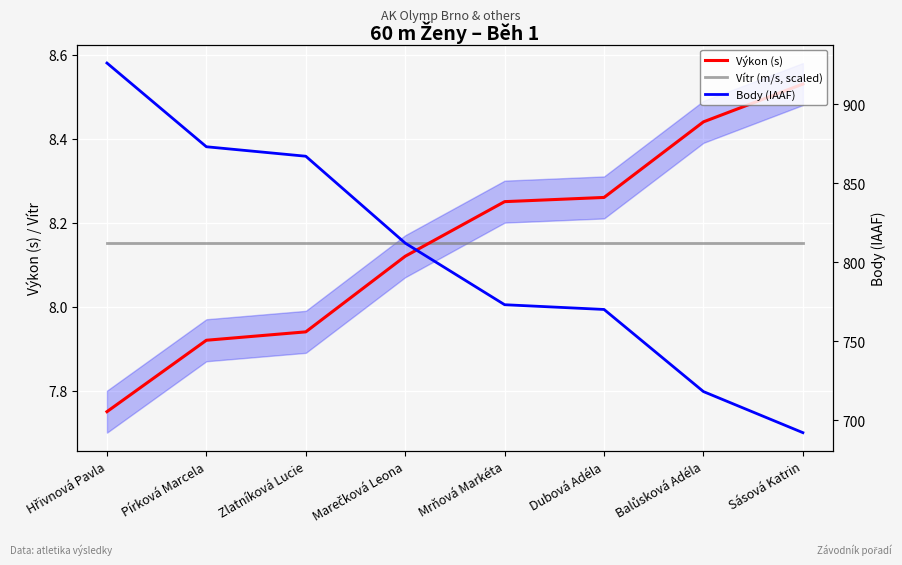

True or false: Výkon (s) and Body (IAAF) intersect in this chart.

False